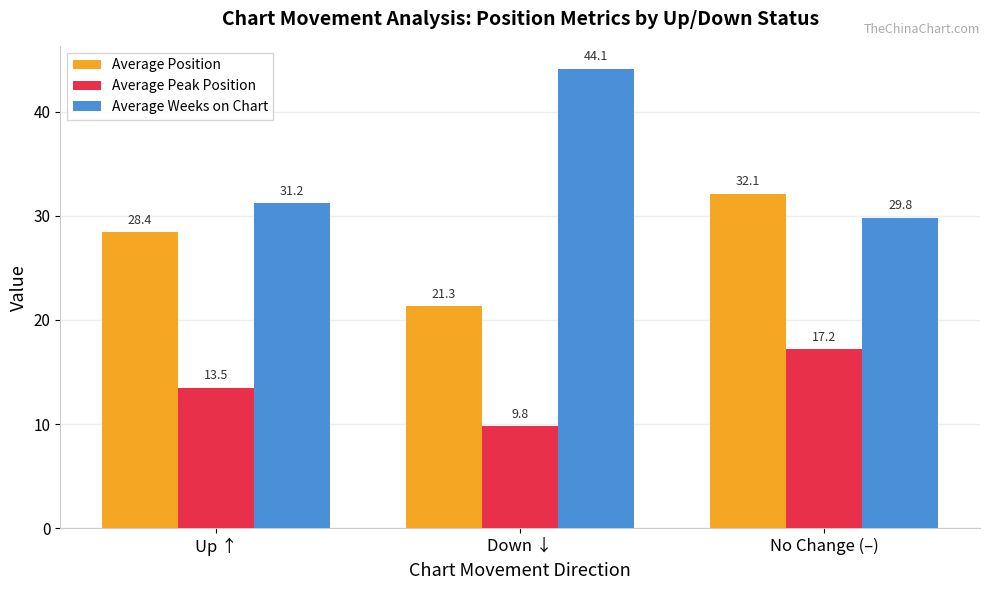

What is the difference between the highest and lowest values at Down ↓?

34.3